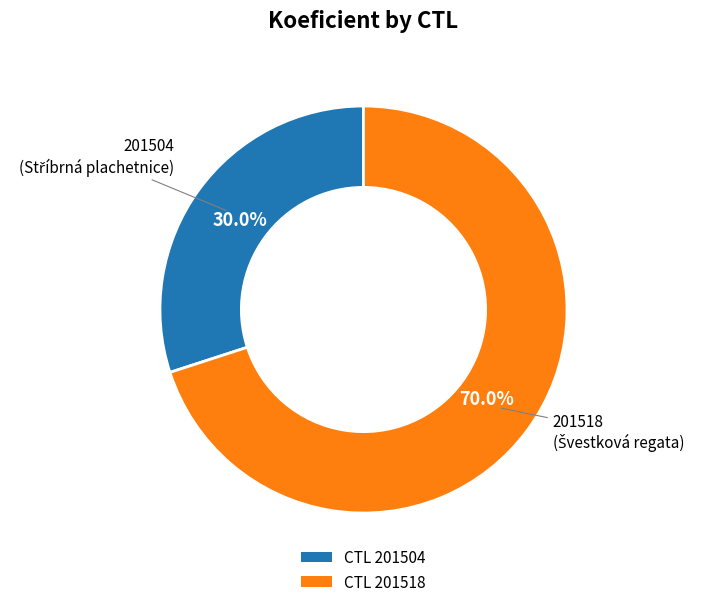

Is there a majority slice in this chart?

Yes